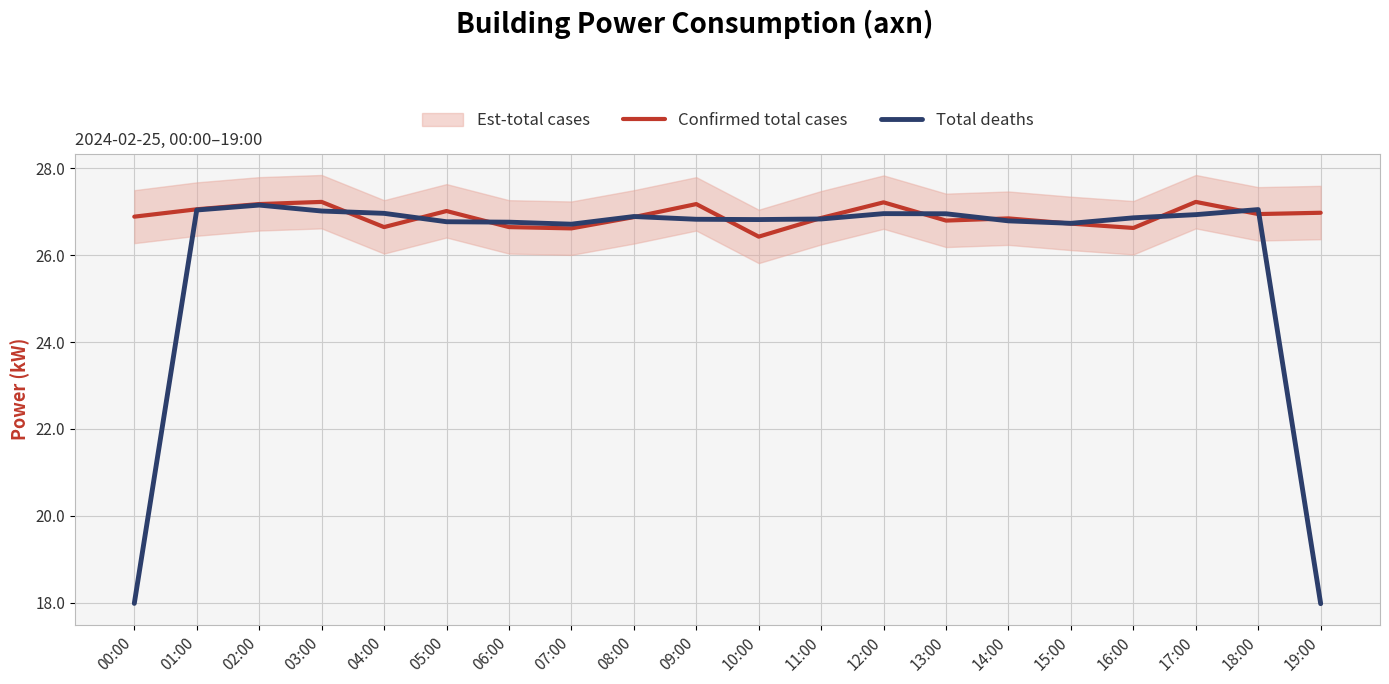

Where is the first local maximum for Confirmed total cases?

03:00